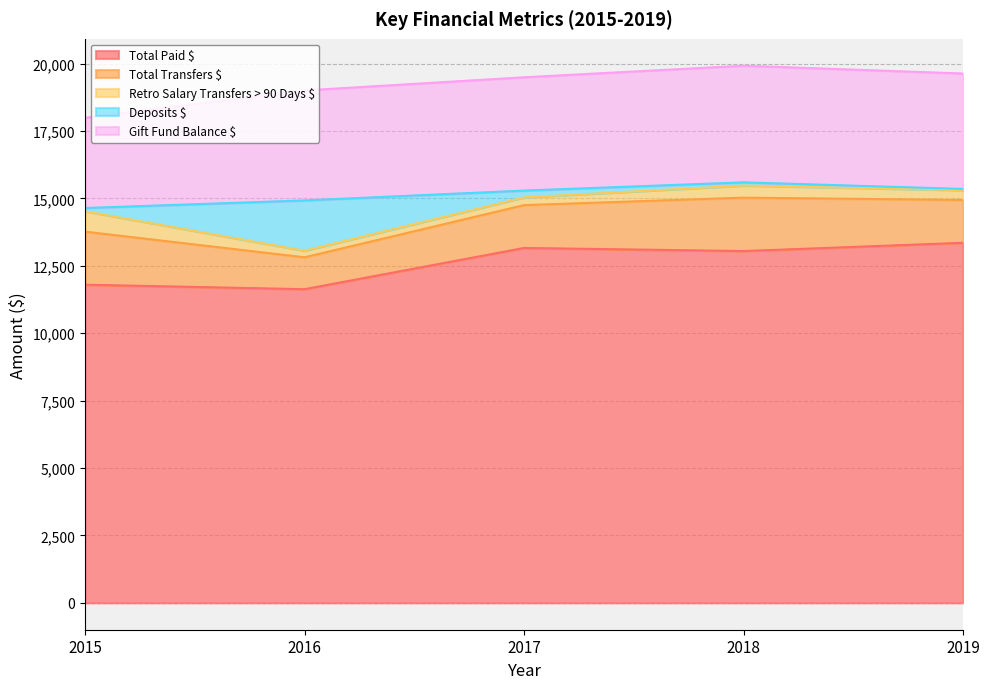

What is the average value of the Deposits $ series?

480.1